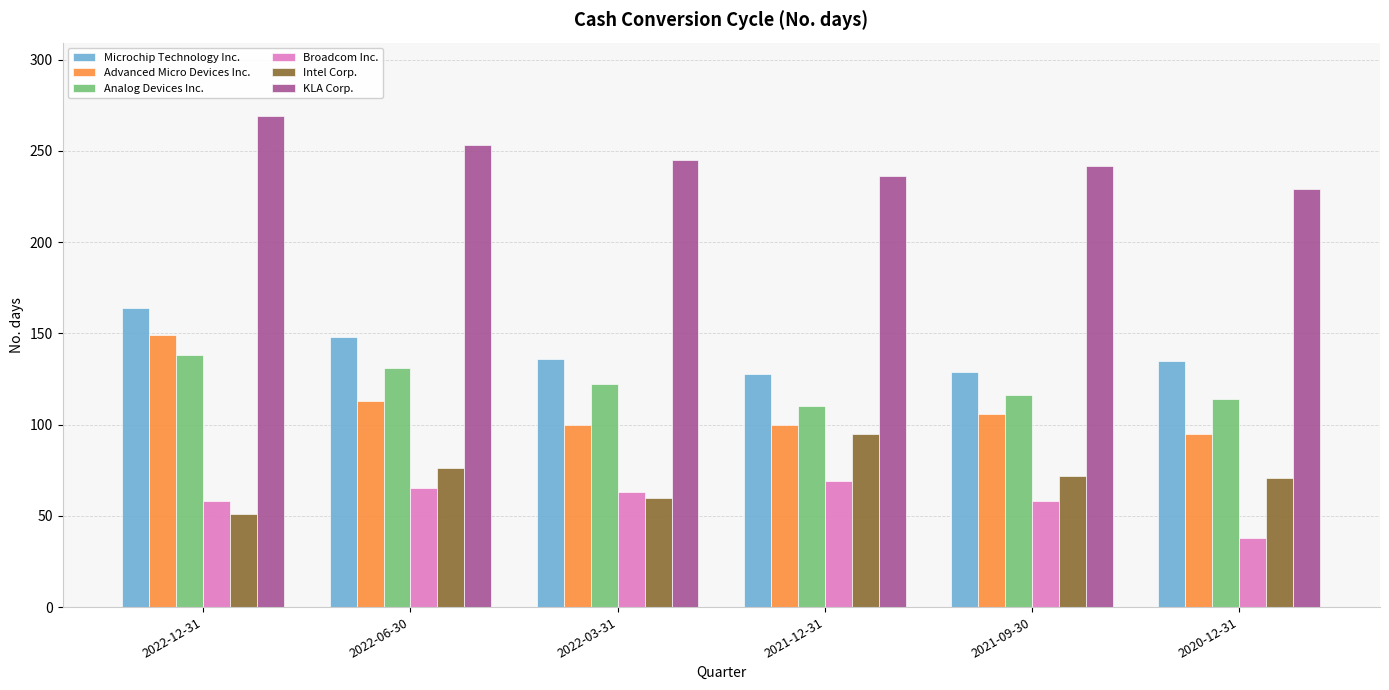

Which series has the widest spread of values?

Advanced Micro Devices Inc.